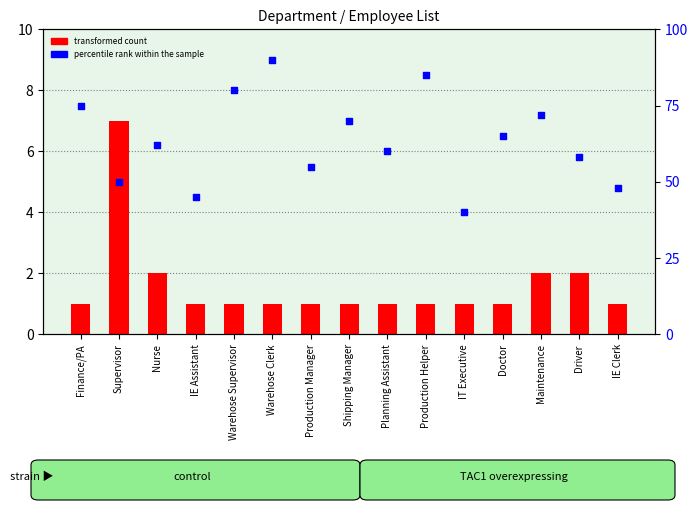

Which series has the largest total across all categories?

percentile rank within the sample